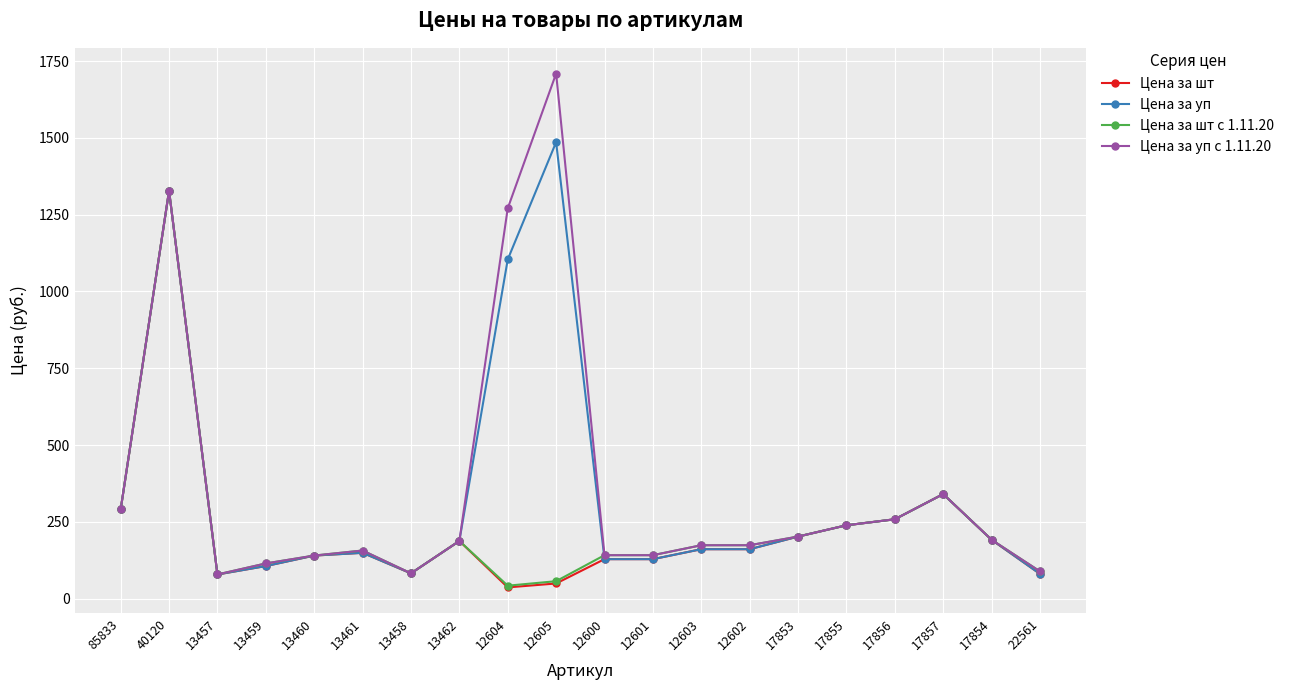

At which category does the chart reach its peak across all series?

12605